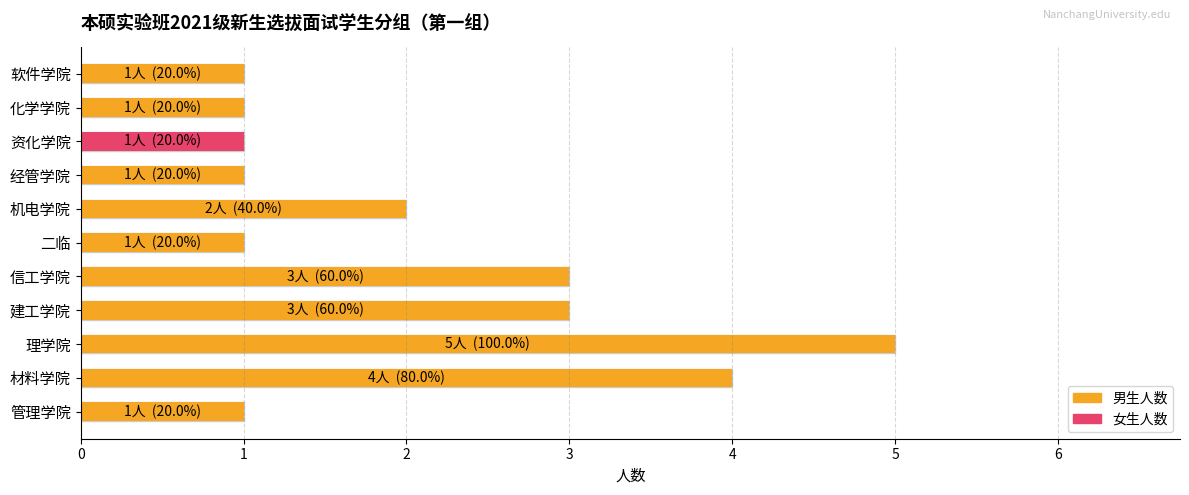

What is the difference between the highest and lowest values at 材料学院?

4